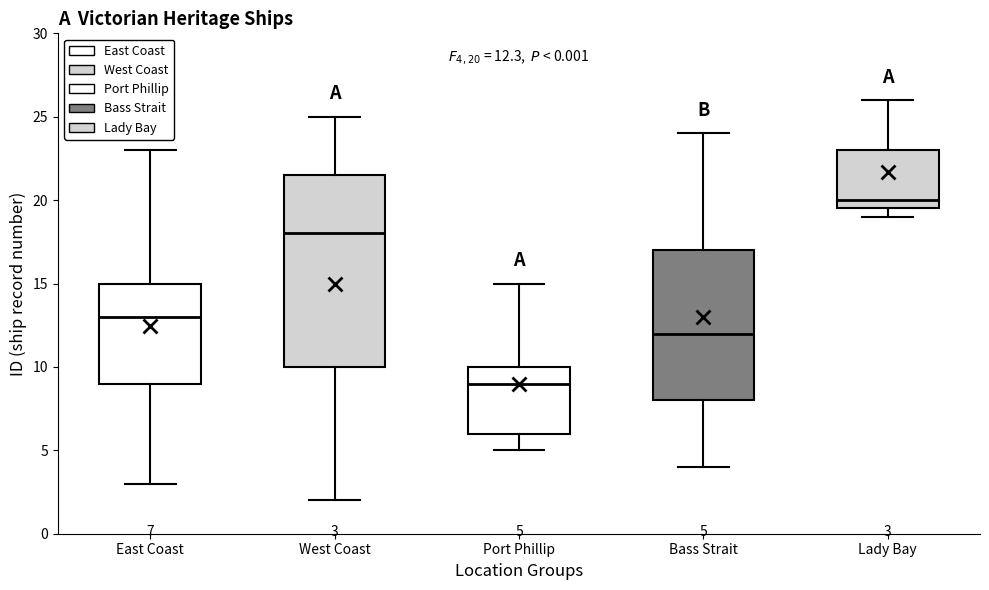

Which box has the lowest median line?

Port Phillip